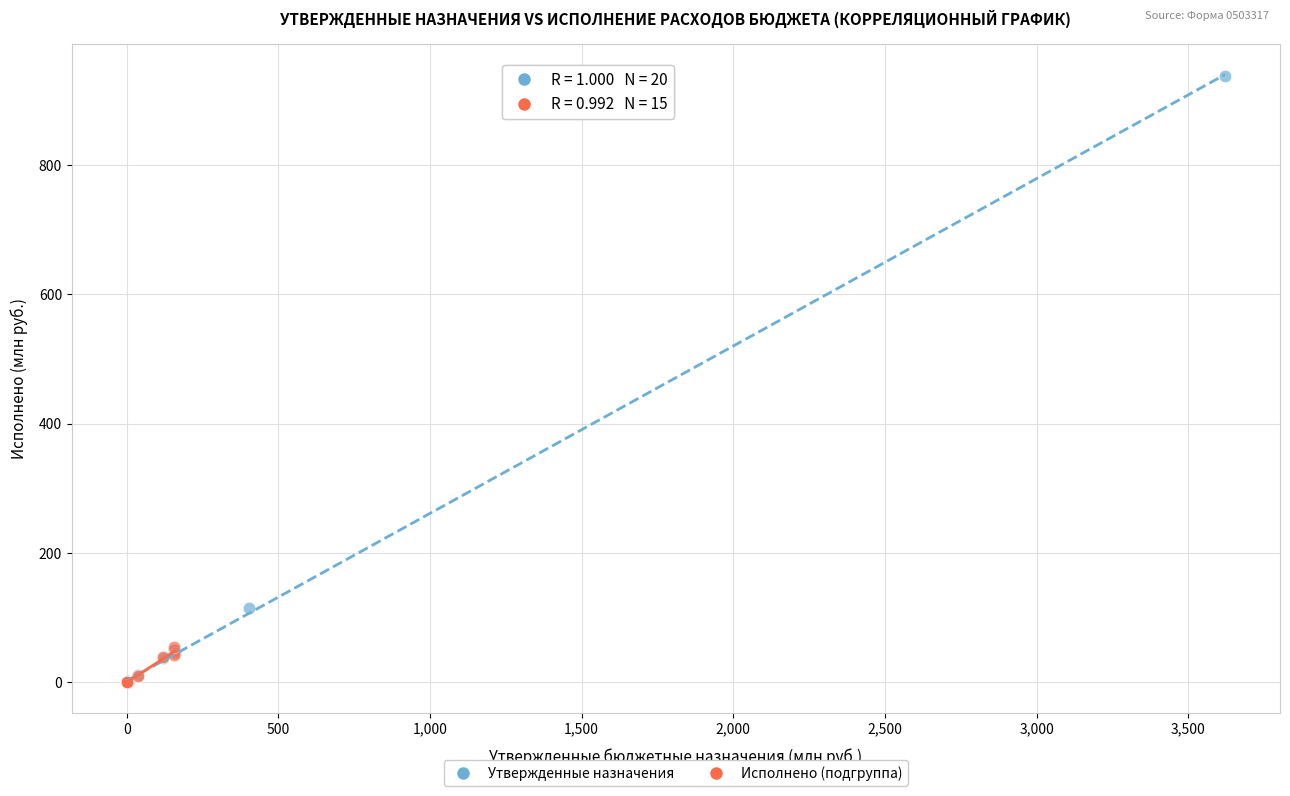

Which series contains the highest Y value?

Утвержденные назначения